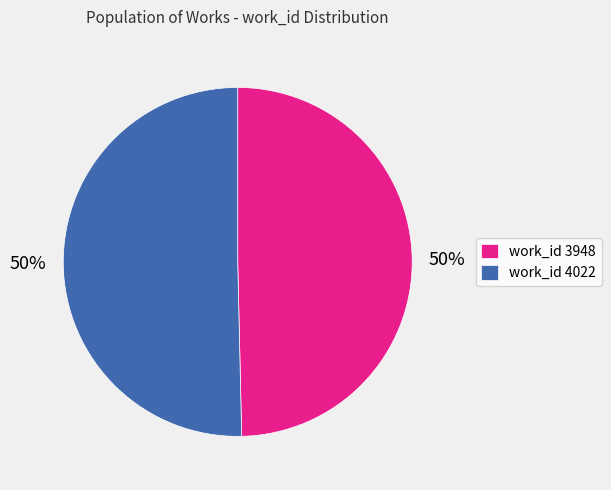

Is it true that work_id 3948 is 50% of the pie?

True